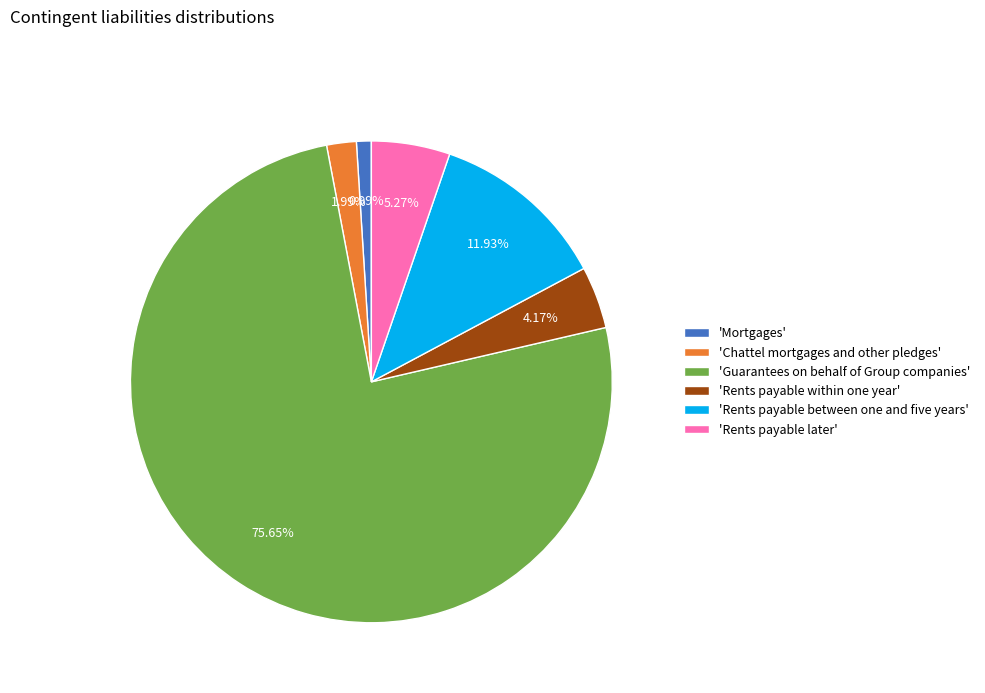

Is the sum of 'Rents payable later' and 'Chattel mortgages and other pledges' greater than half?

No